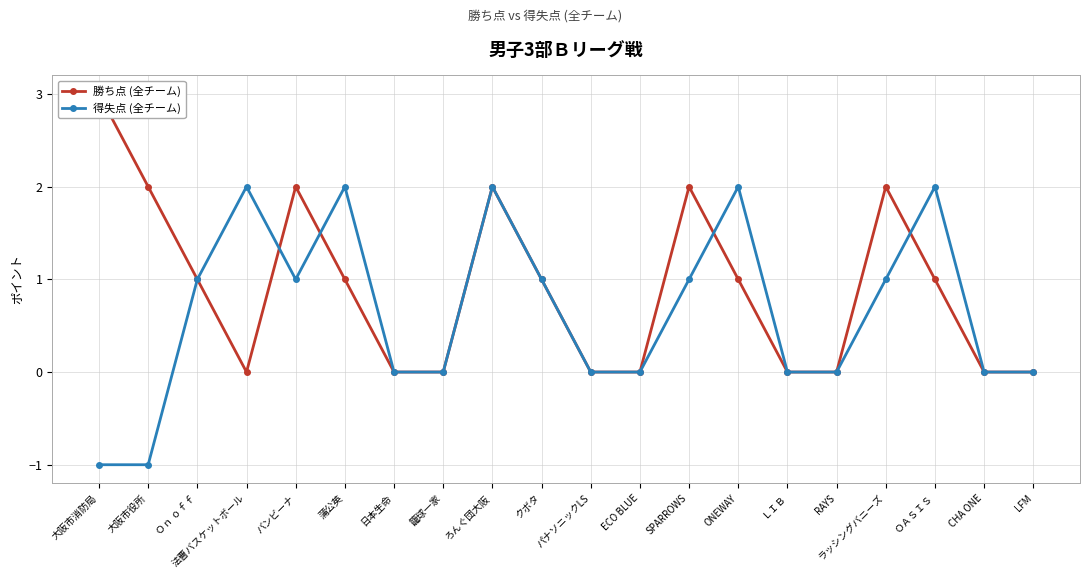

How many series are shown in this chart?

2